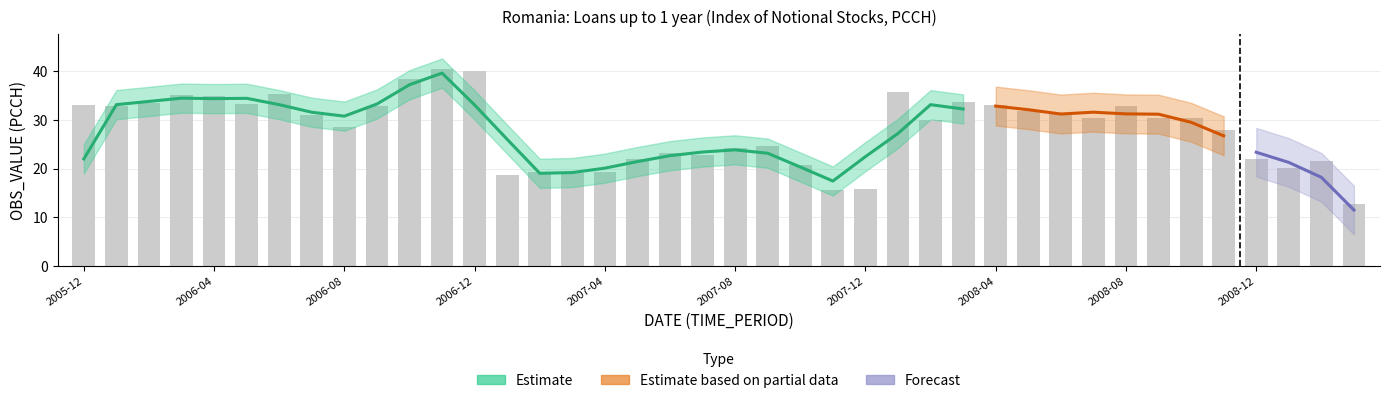

How many data points are above 30?

21